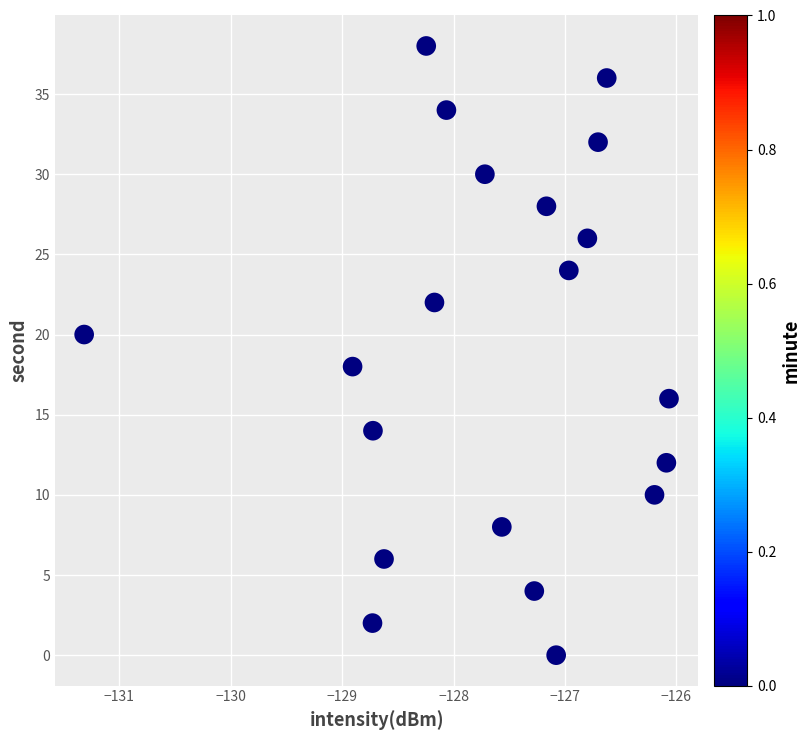

What is the range of Y values (max minus min)?

38